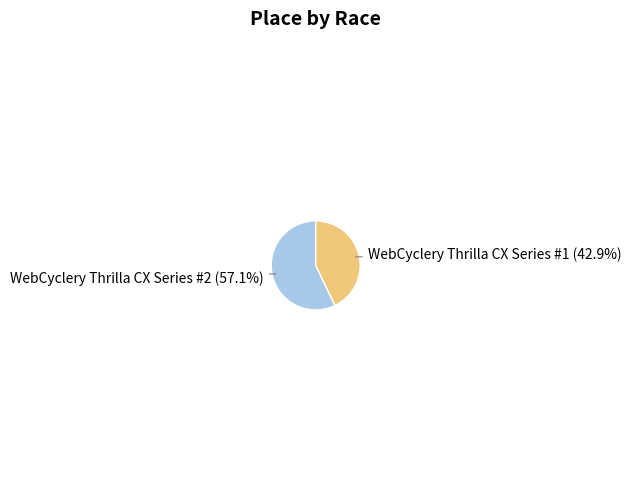

Which category has the smallest portion of the pie?

WebCyclery Thrilla CX Series #1